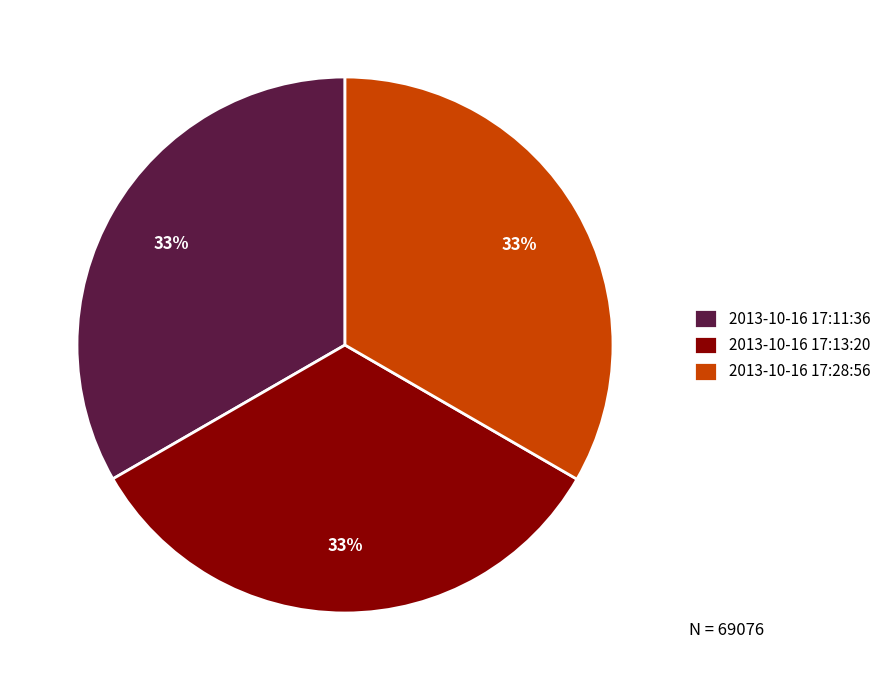

Is 2013-10-16 17:13:20 the majority of the pie?

No